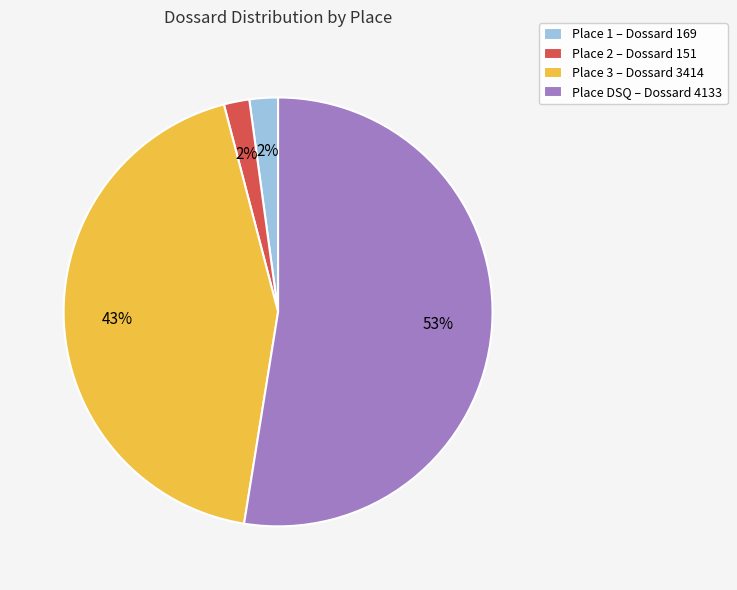

What is the largest slice in the pie chart?

Place DSQ – Dossard 4133